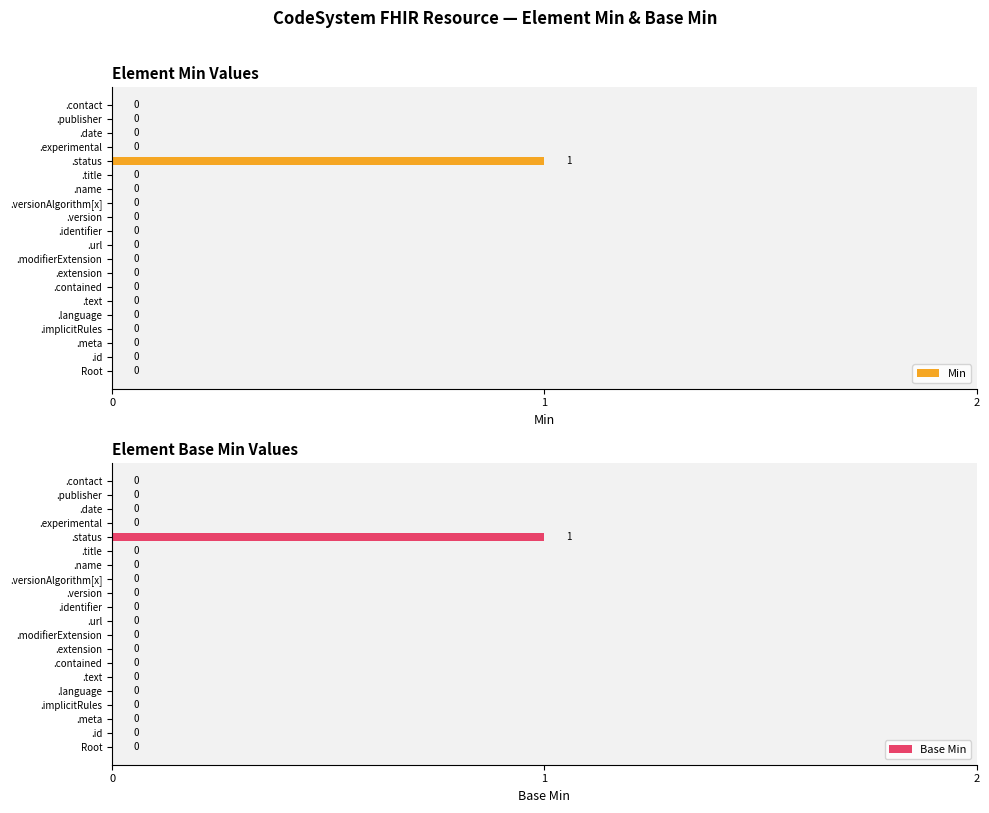

At how many categories does at least one series exceed 0?

1